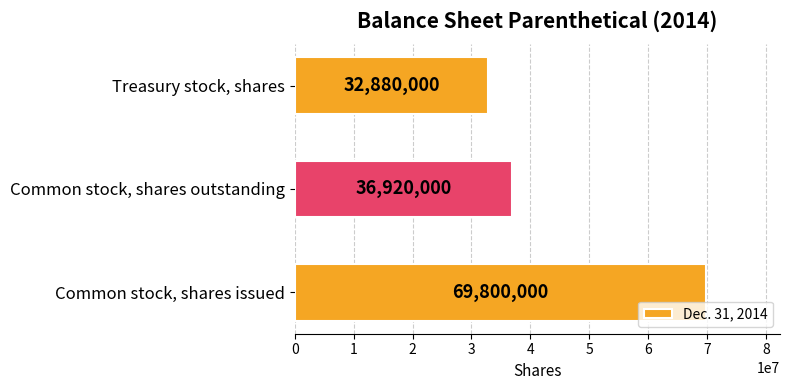

The chart shows a value of 23079116 at Common stock, shares issued. True or false?

False